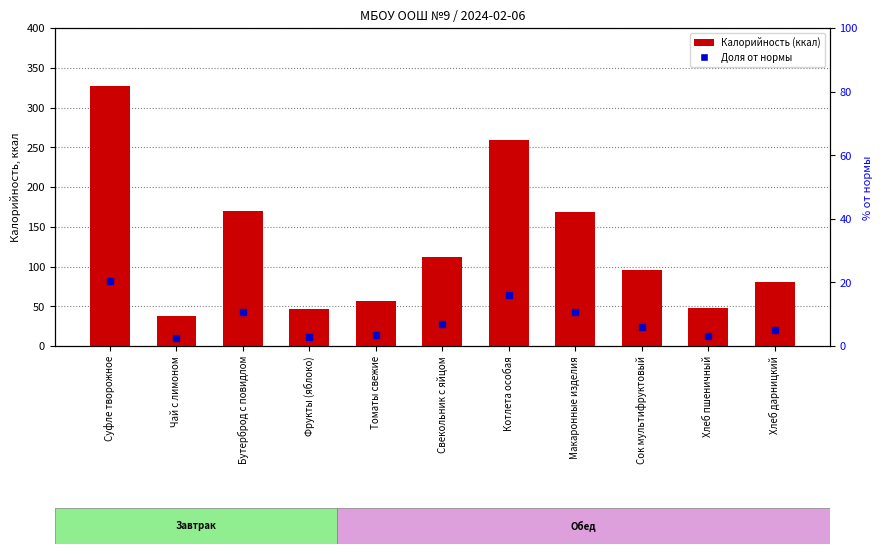

What is the value of the 9th bar from the left?

96